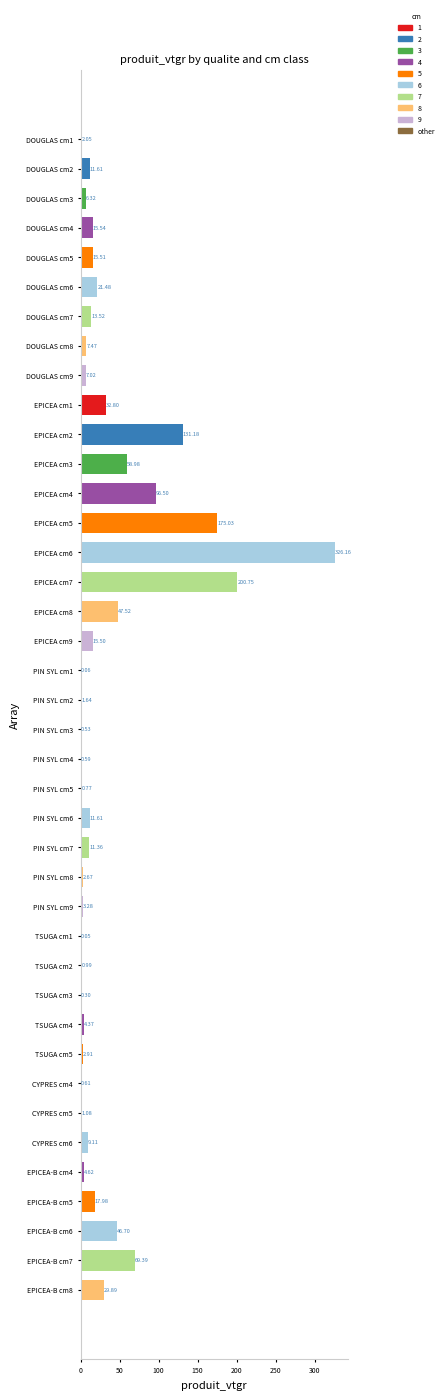

Between EPICEA-B cm6 and PIN SYL cm5, which is larger?

EPICEA-B cm6